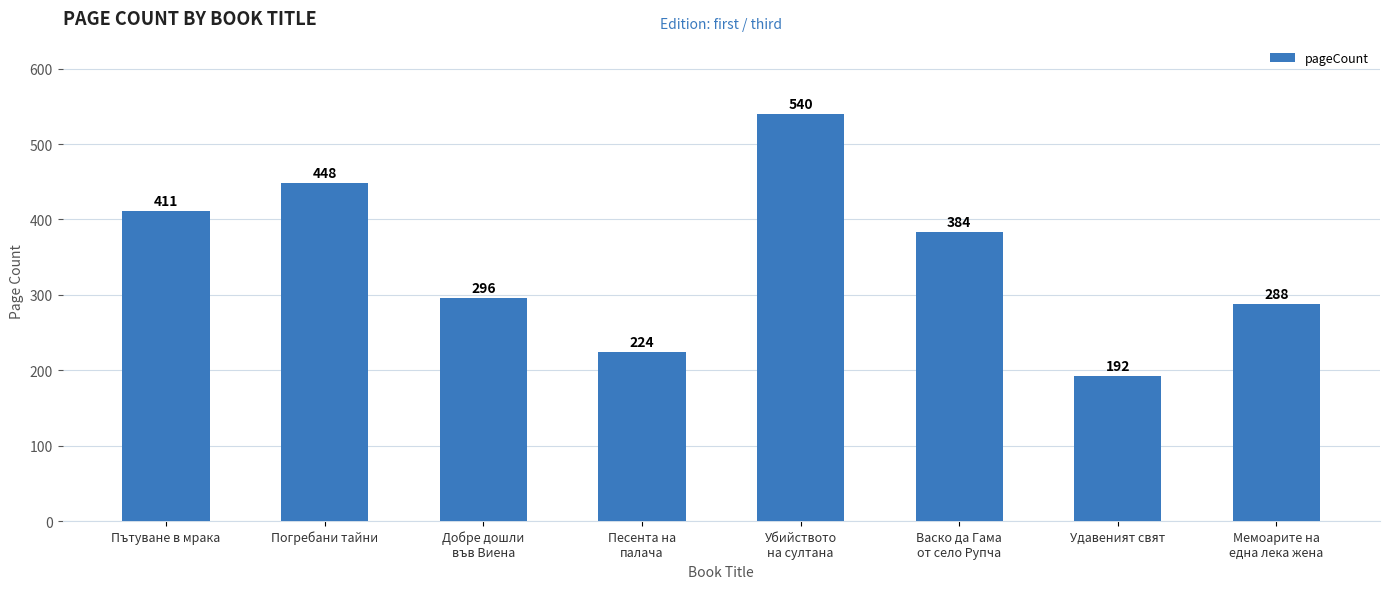

Where is the data nearest to the value 366?

Васко да Гама
от село Рупча